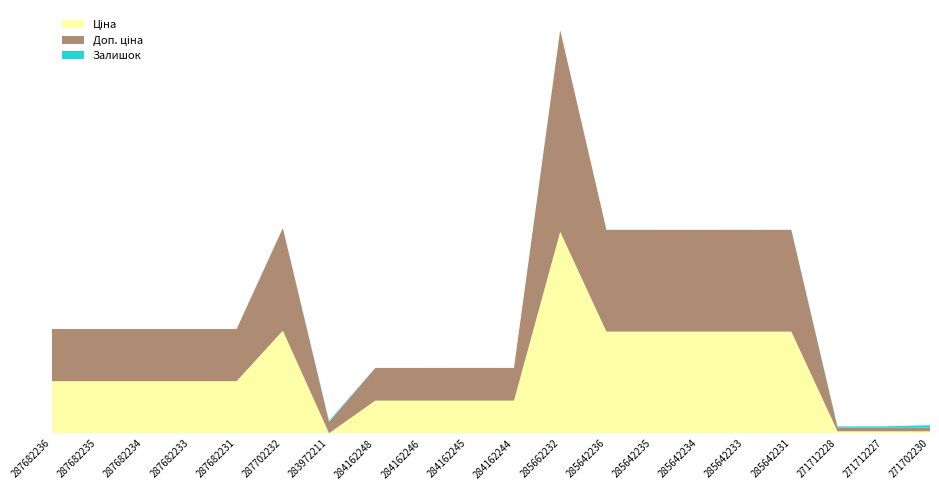

Reading left to right, transcribe all the data shown in this chart.

Ціна: 15120.0	15120.0	15120.0	15120.0	15120.0	29747.2	32.0	9480.1	9480.1	9480.1	9480.1	58426.5	29491.5	29491.5	29491.5	29491.5	29491.5	589.9	589.9	589.9
Доп. ціна: 15120.0	15120.0	15120.0	15120.0	15120.0	29747.2	3205.0	9480.1	9480.1	9480.1	9480.1	58426.5	29491.5	29491.5	29491.5	29491.5	29491.5	1081.7	1081.7	1081.7
Залишок: 0.0	0.0	0.0	0.0	0.0	0.0	360.0	0.0	0.0	8.0	2.0	12.0	11.0	11.0	0.0	13.0	4.0	333.0	359.0	690.0